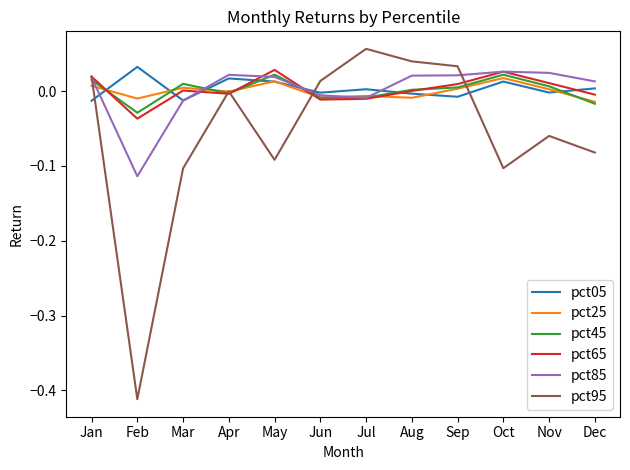

Is it true that pct85 equals 0.0 at Oct?

True